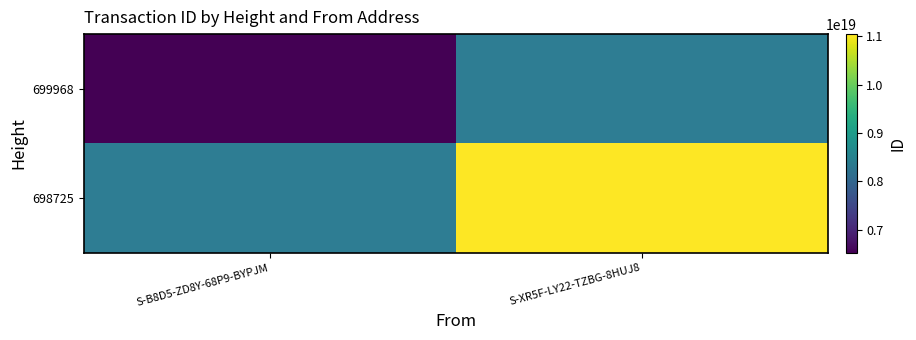

What is the maximum value shown in the chart?

11046138559826507776.0